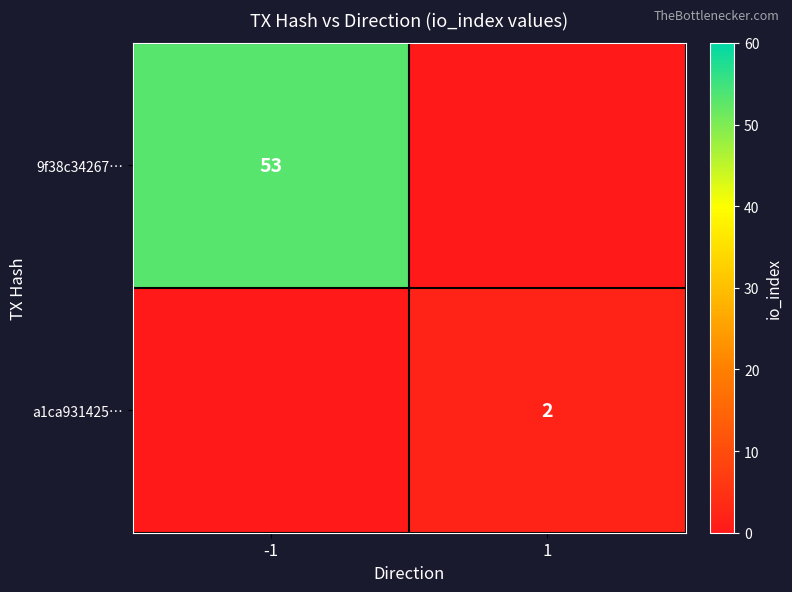

The value of 9f38c34267… at -1 is 53. True or false?

True